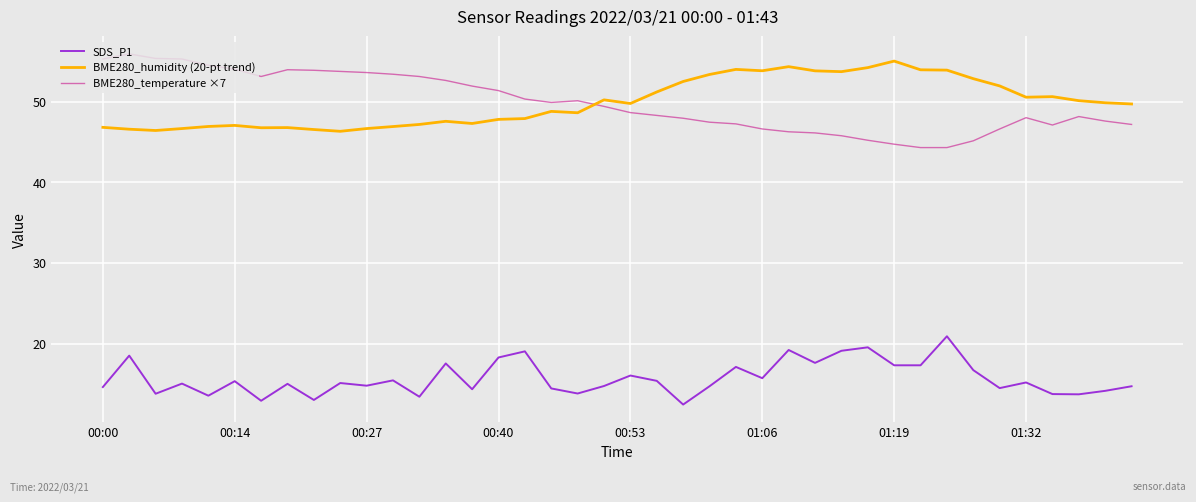

What is the maximum value for BME280_temperature ×7?

55.9